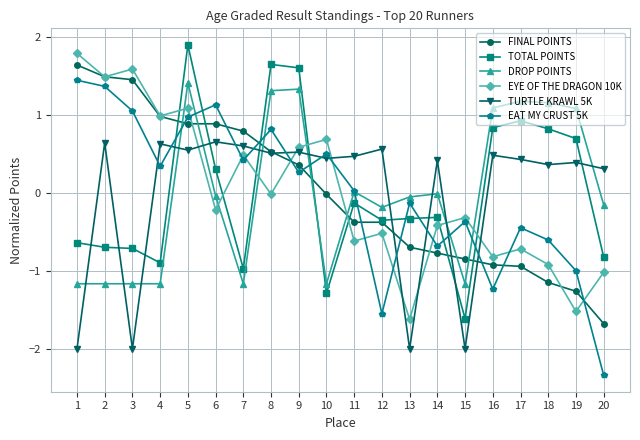

At which category is the sum across all series the highest?

5